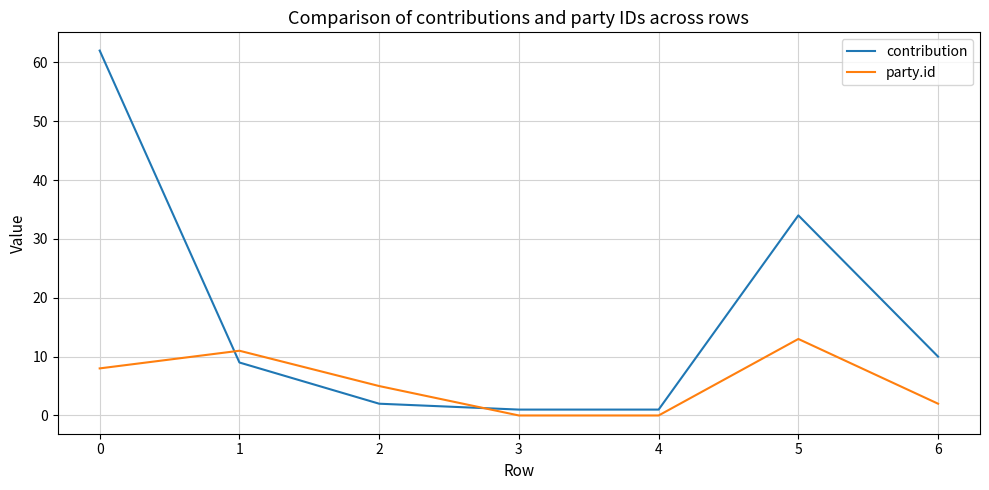

How many times do party.id and contribution cross each other?

2